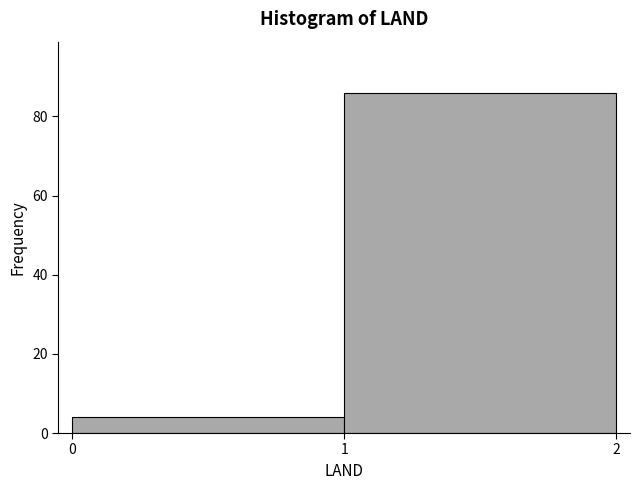

Reading left to right, list every bar in this chart as the range it spans on the x-axis followed by its height. The values are not printed on the chart, so give them approximately, as read against the axis.

0 to 1: 4
1 to 2: 86